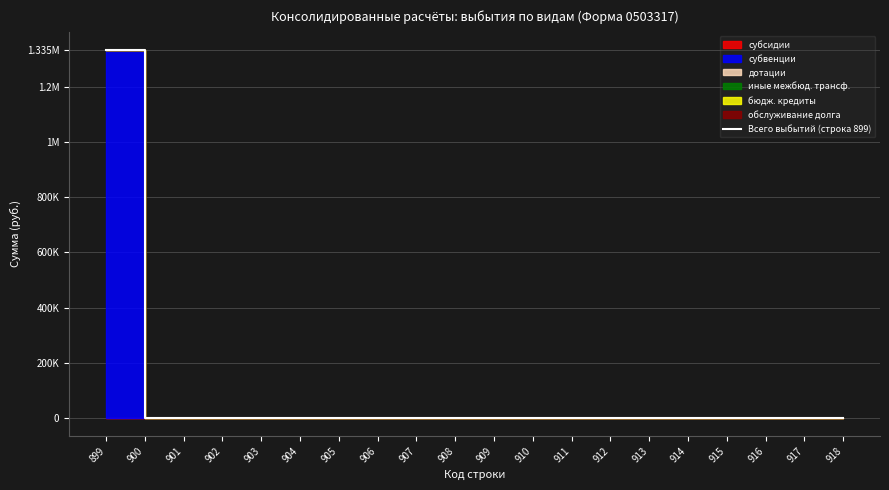

The value at 911 is 768478.2. True or false?

False